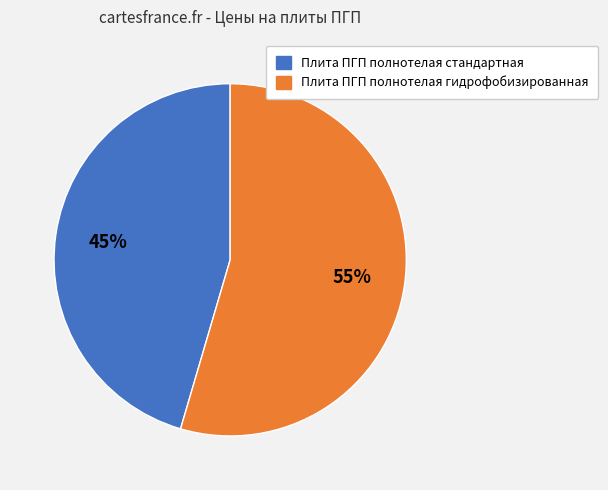

Is it true that Плита ПГП полнотелая гидрофобизированная is 55% of the pie?

True